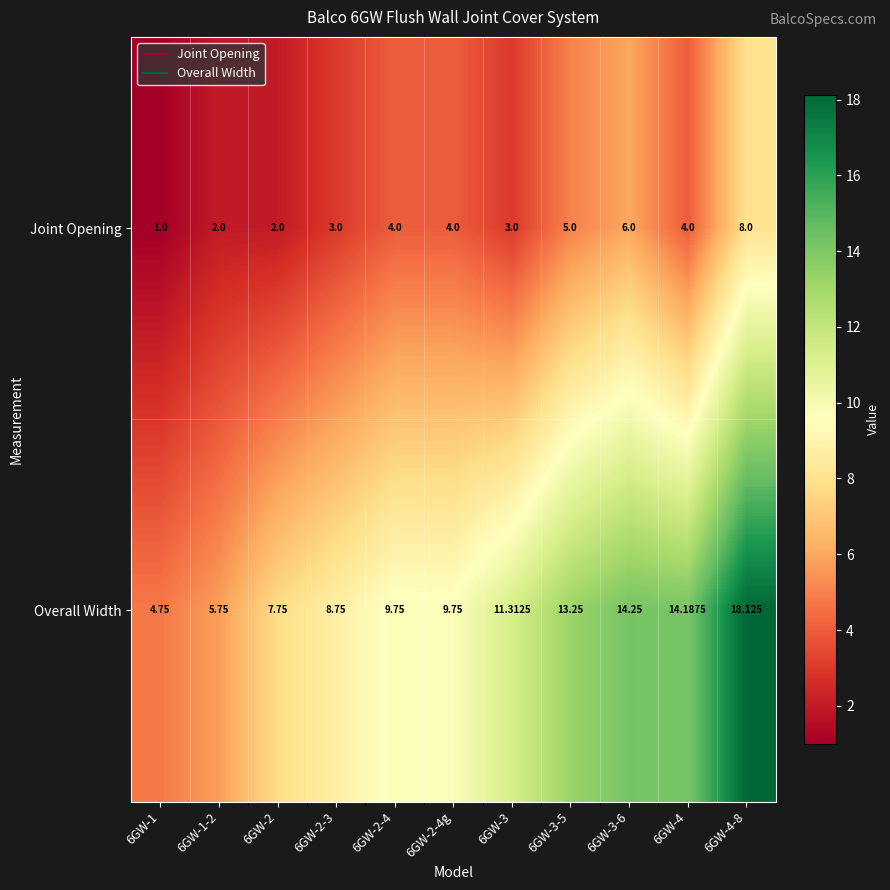

Which series has the largest range (max minus min)?

Overall Width